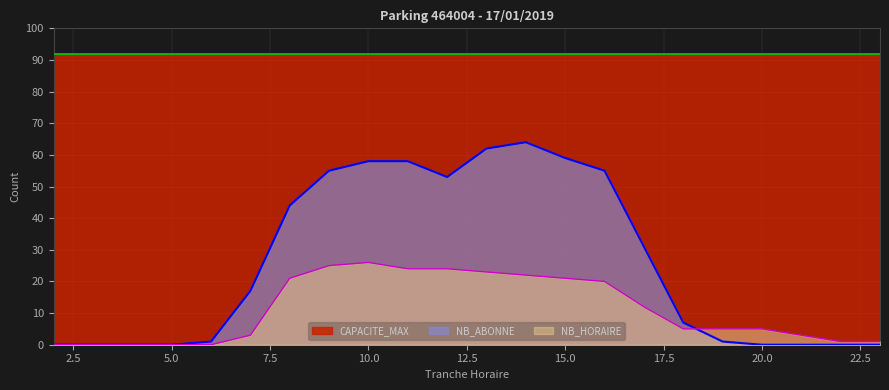

List the series in order of their overall mean, highest first.

CAPACITE_MAX, NB_ABONNE, NB_HORAIRE